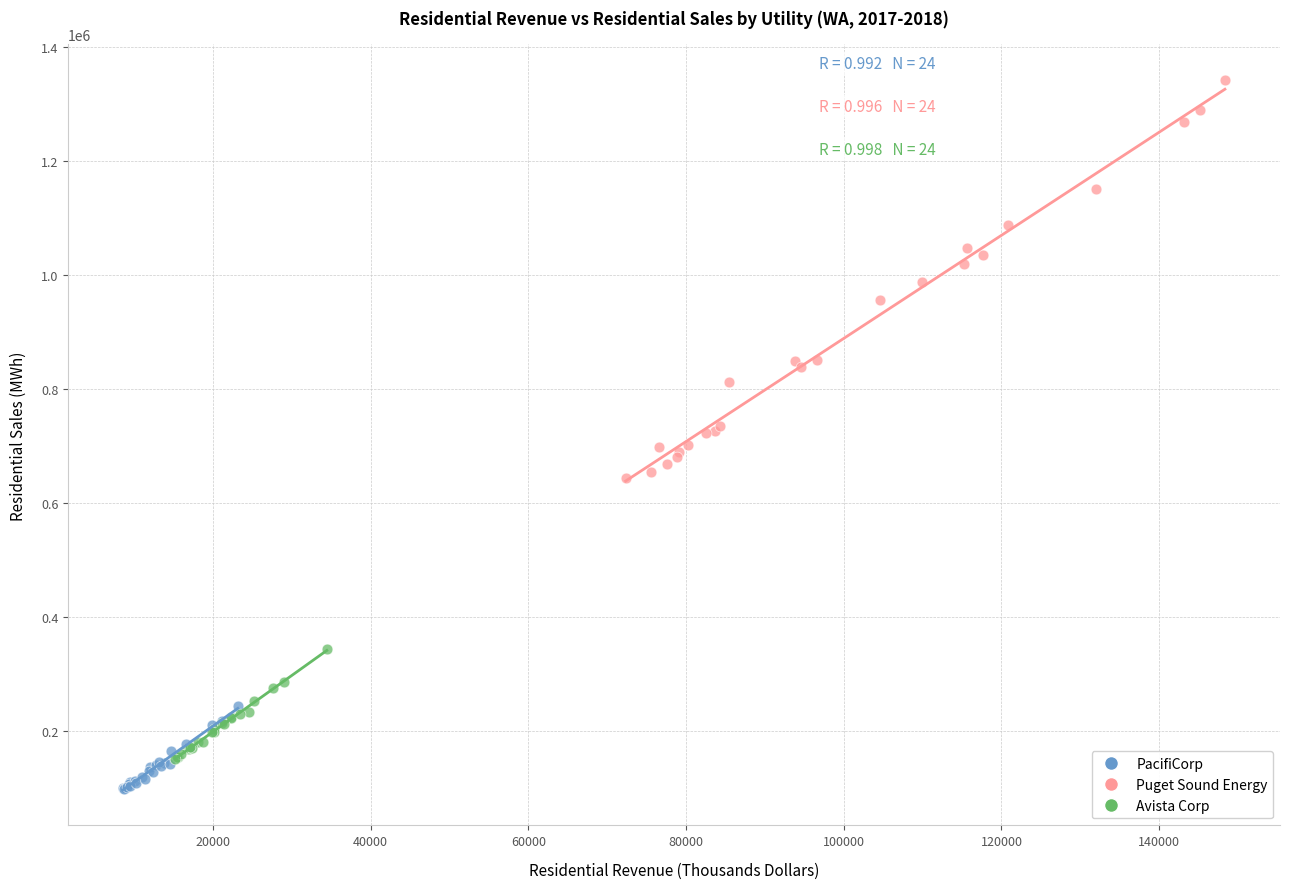

Which series reaches the maximum Y coordinate?

Puget Sound Energy